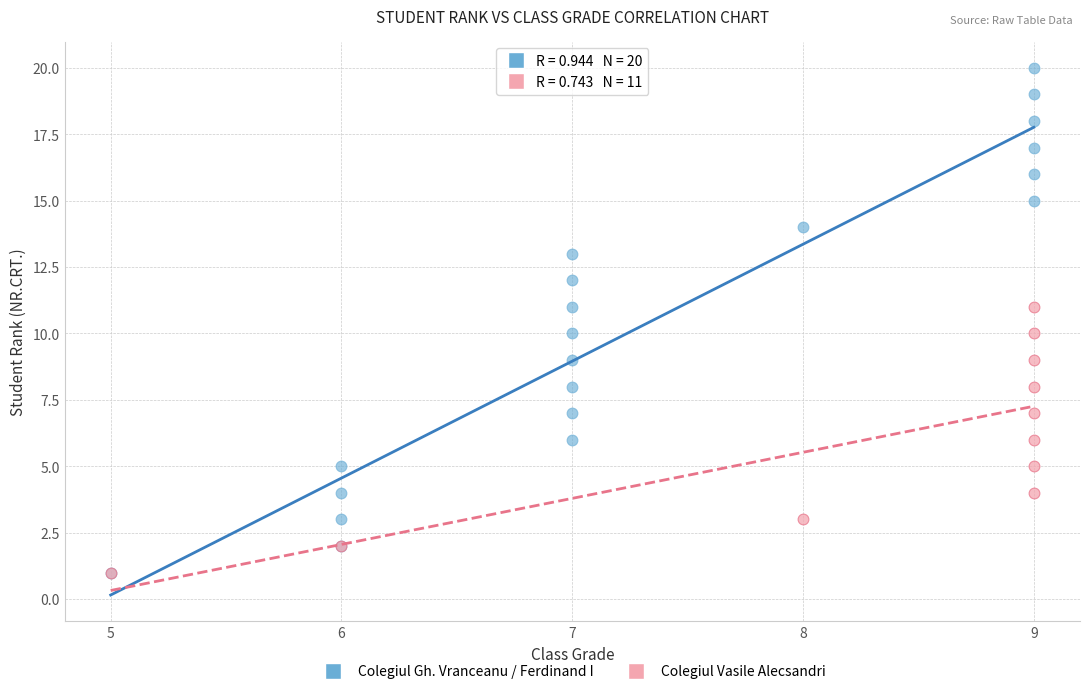

Which series contains the highest Y value?

Colegiul Gh. Vranceanu / Ferdinand I